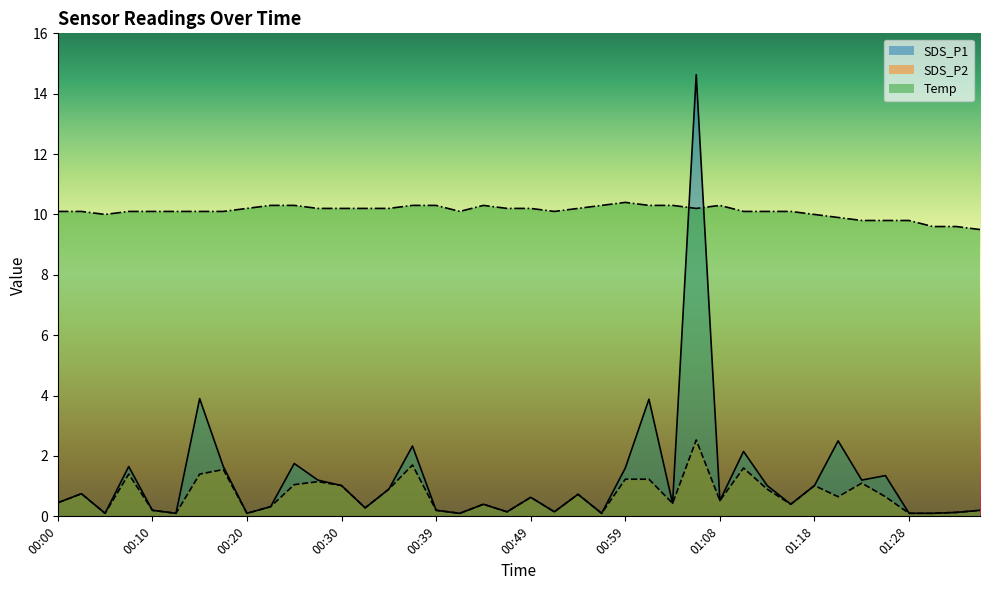

What is the total value across all series at 00:42?

10.3